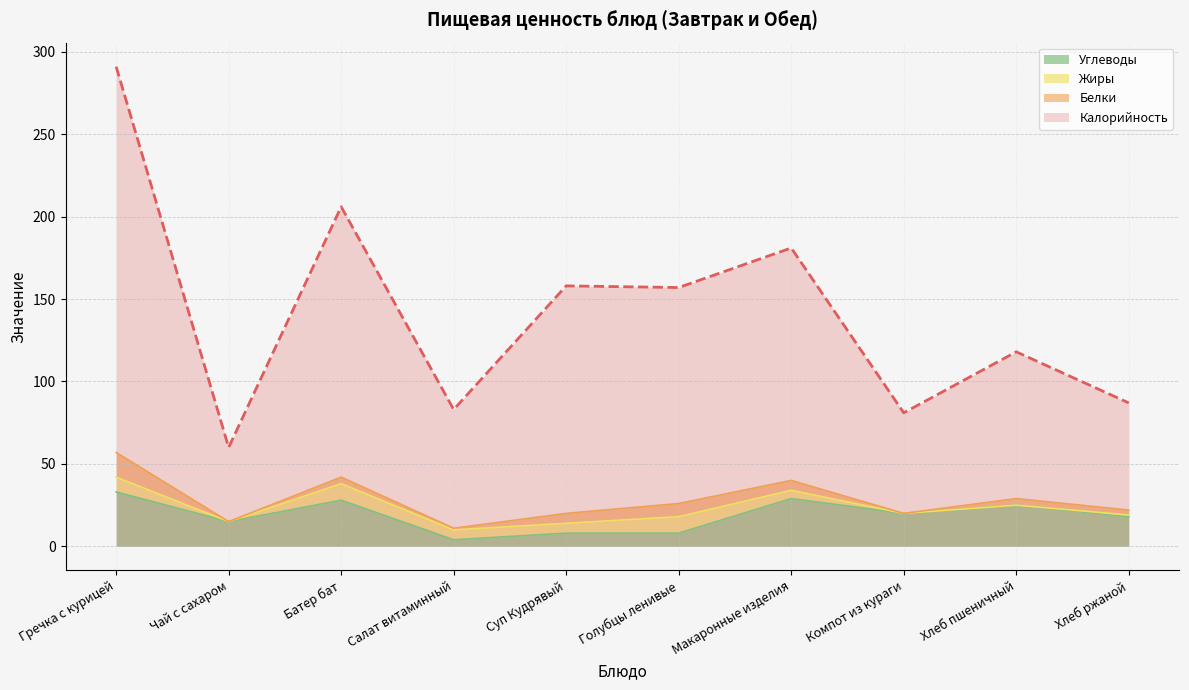

True or false: Калорийность and Углеводы cross at least once.

False